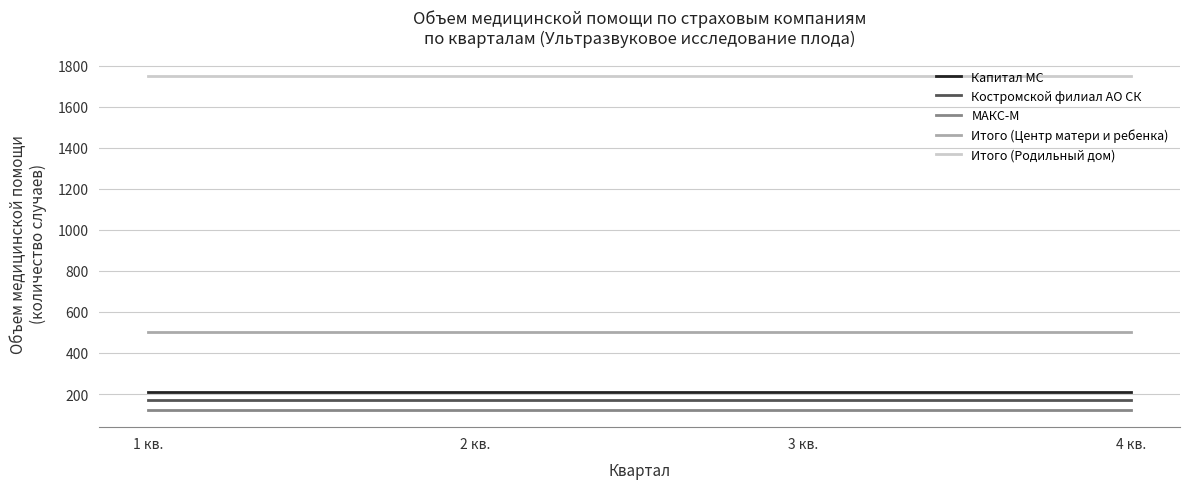

What is the spread (max minus min) of values at 2 кв.?

1630